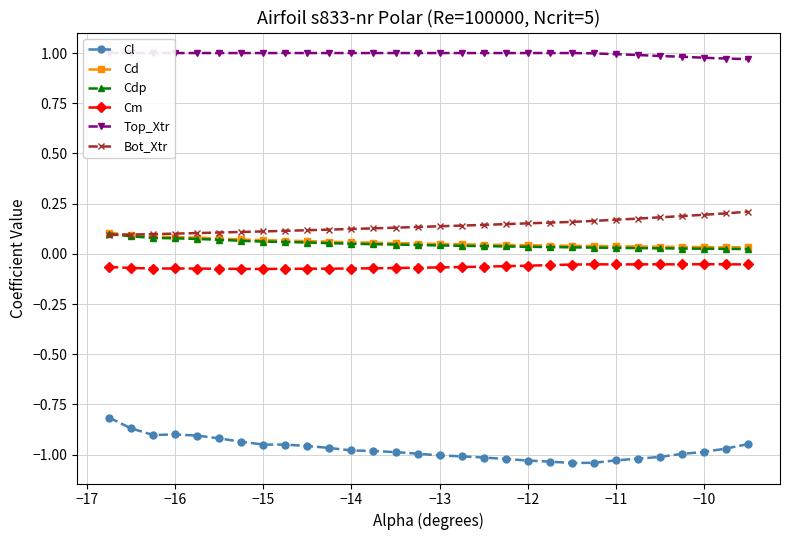

True or false: Cm has more than 1 points higher than both neighbors.

True